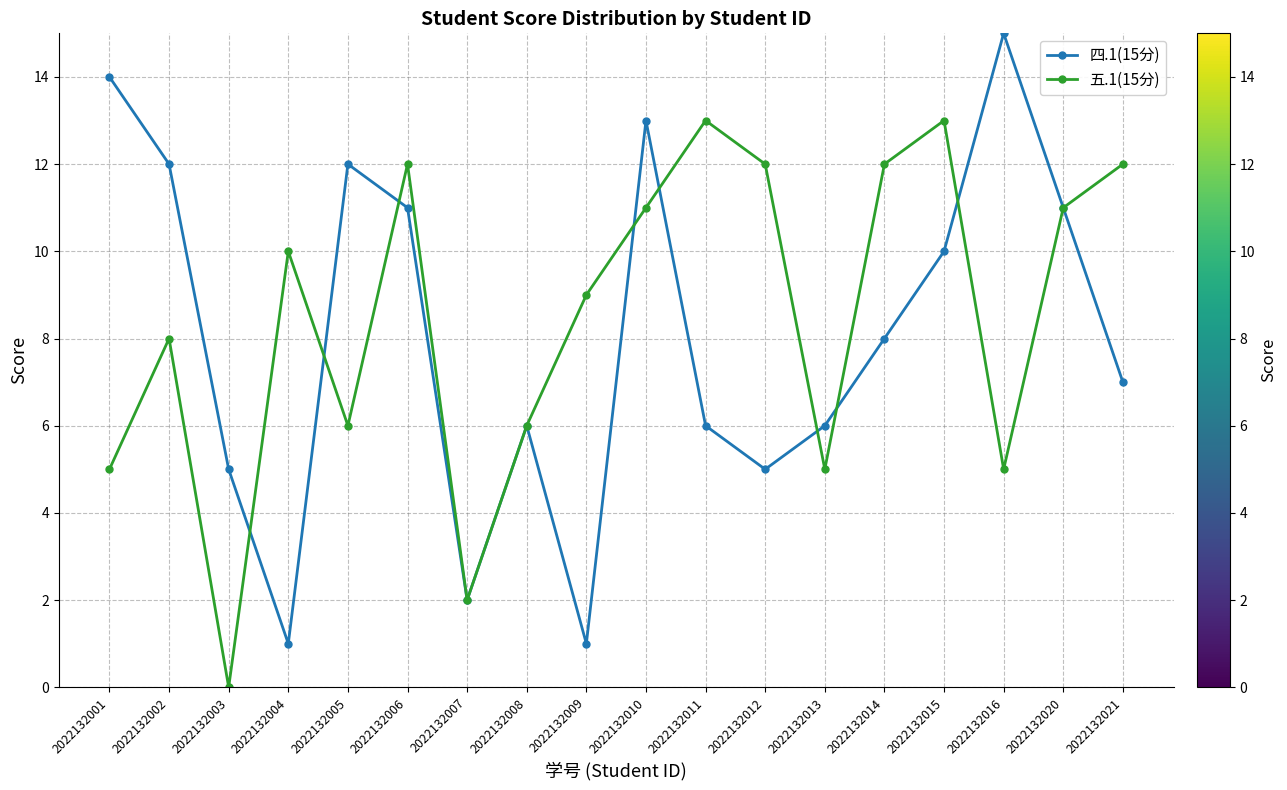

What is the value of the 四.1(15分) point at the 14th from the left?

8